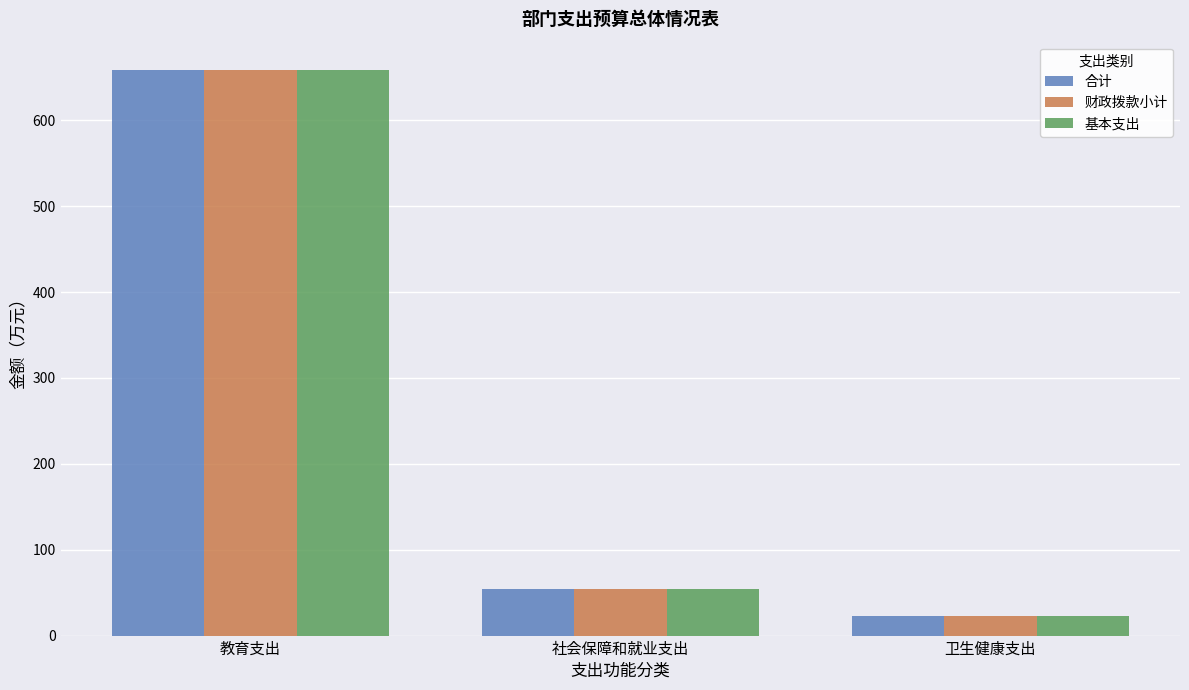

How many data points does each series have?

3